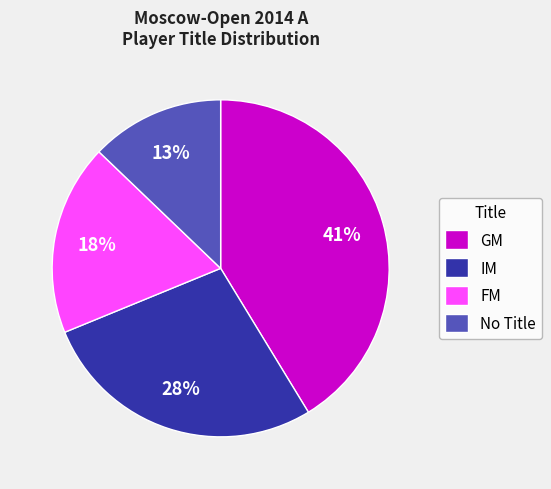

To the nearest percent, what percentage of the pie is IM?

28%